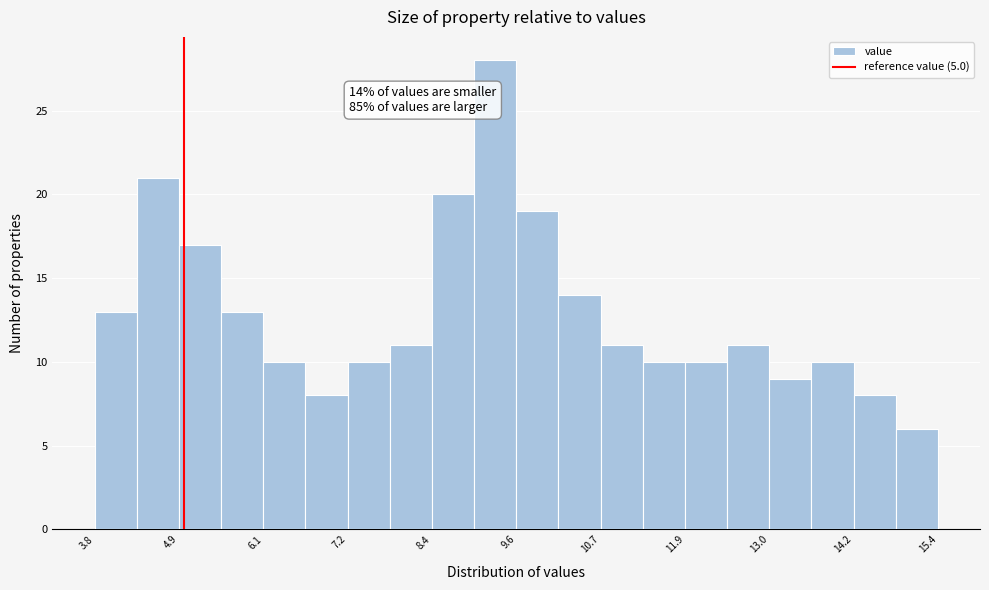

Read against the x-axis, roughly where is the centre of the tallest bar?

9.2